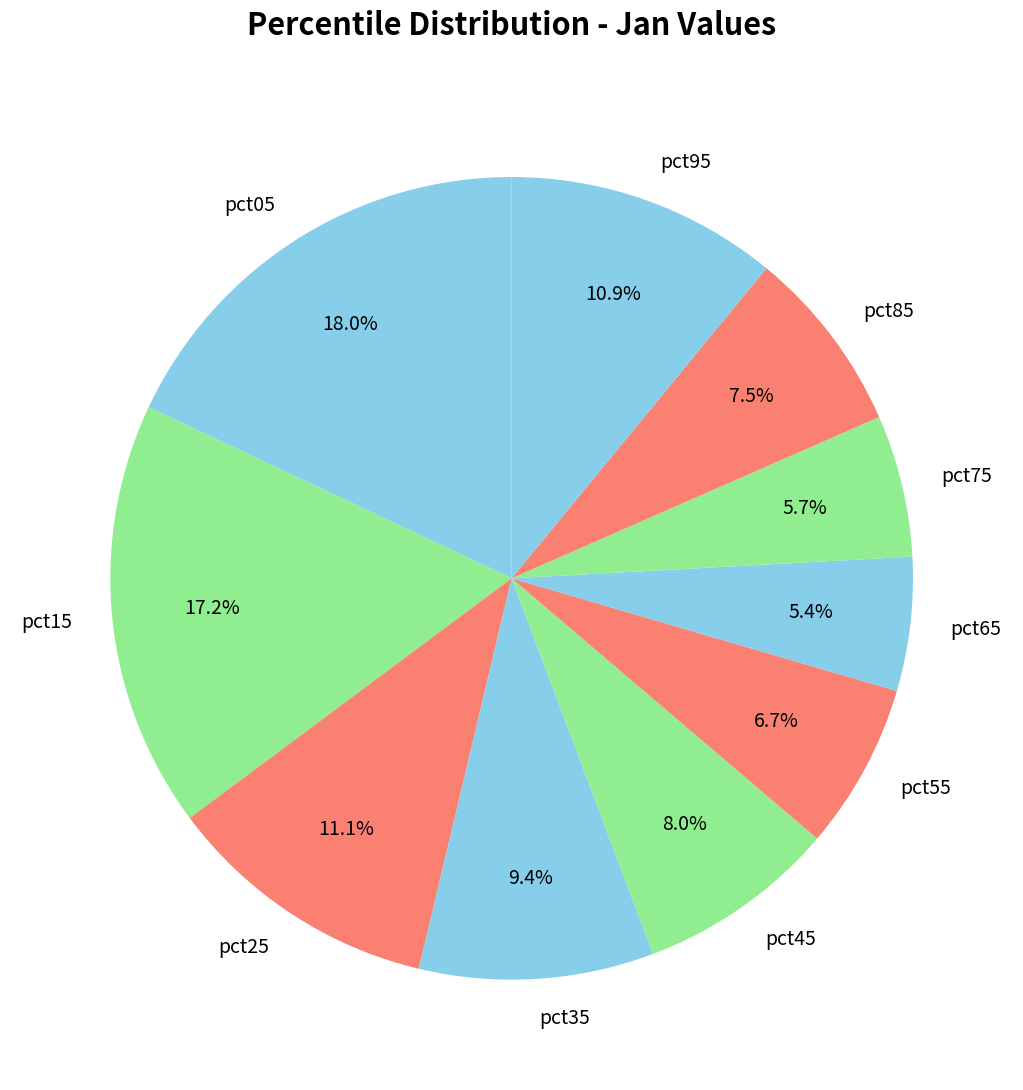

Does pct25 account for over 50% of the chart?

No